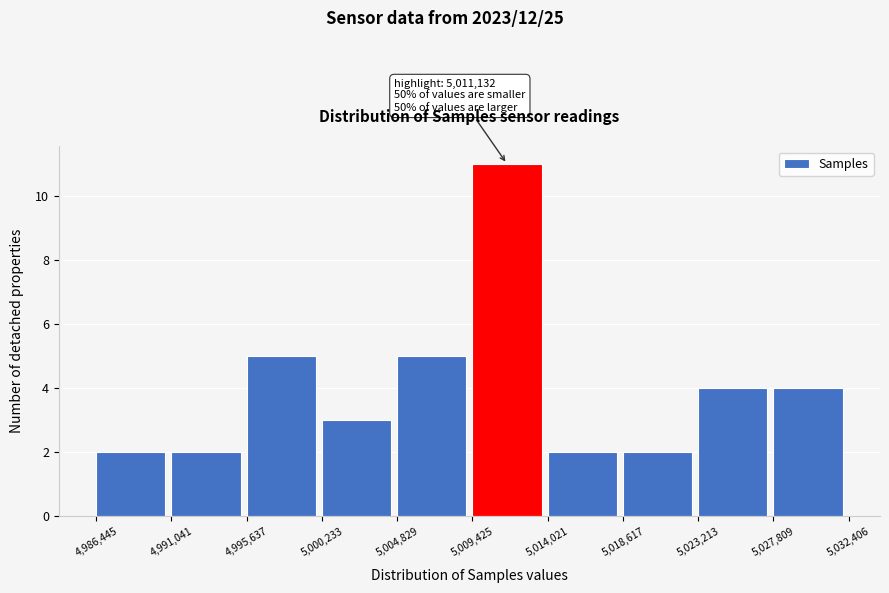

Over which range of the x-axis is the bar tallest?

5,009,425 to 5,014,021